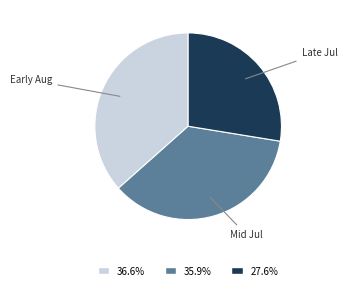

Is there a majority slice in this chart?

No